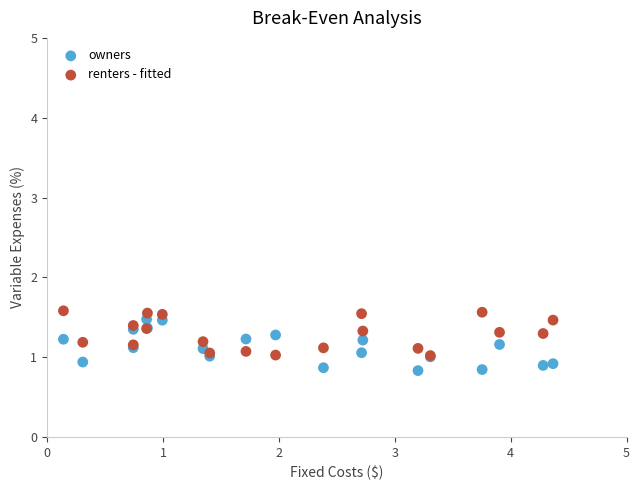

Which series has the largest Y range (max minus min)?

owners